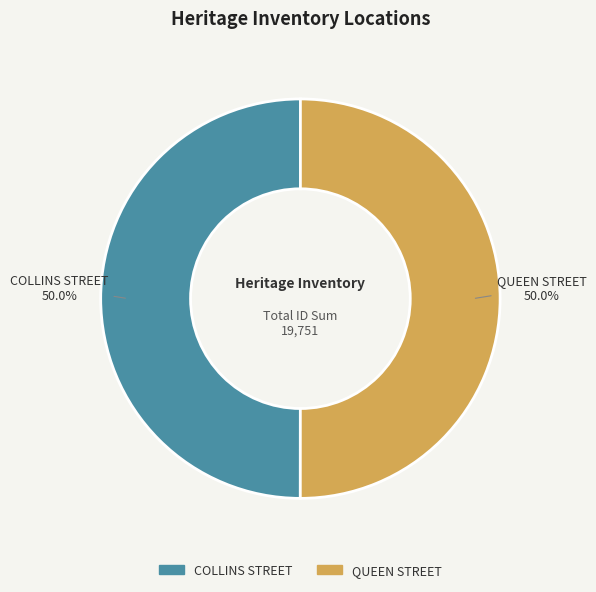

Approximately how many times larger is the value at COLLINS STREET compared to QUEEN STREET?

1.0